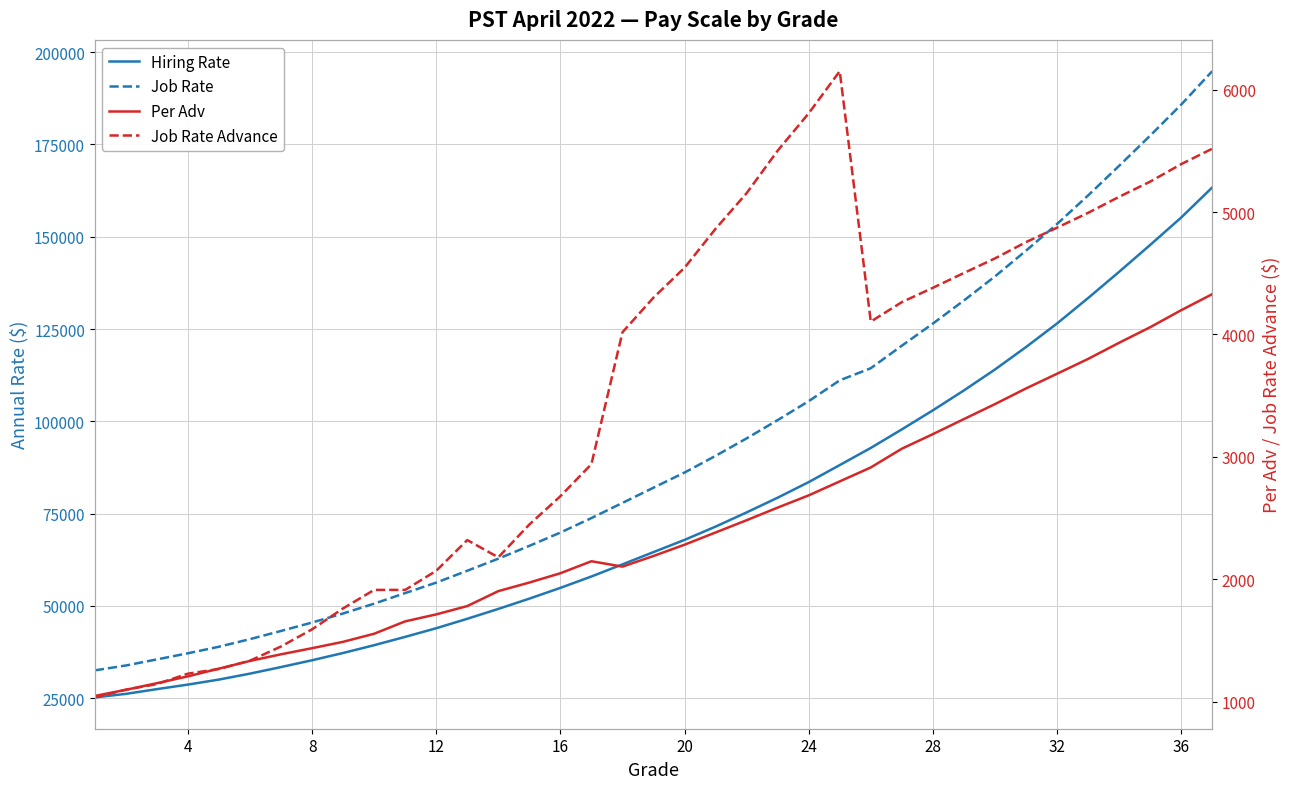

True or false: Job Rate Advance and Job Rate intersect in this chart.

False